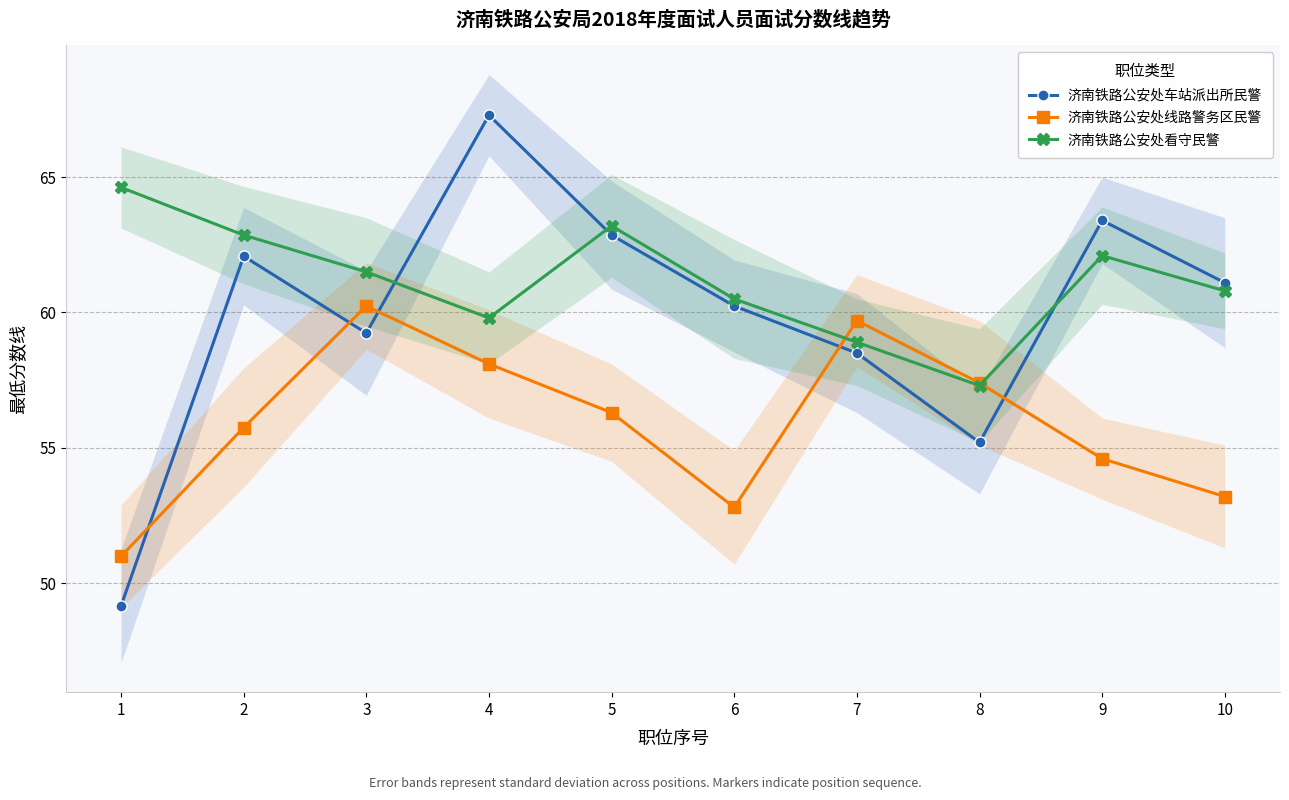

What is the difference between the 济南铁路公安处车站派出所民警 values at 3 and 5?

3.6